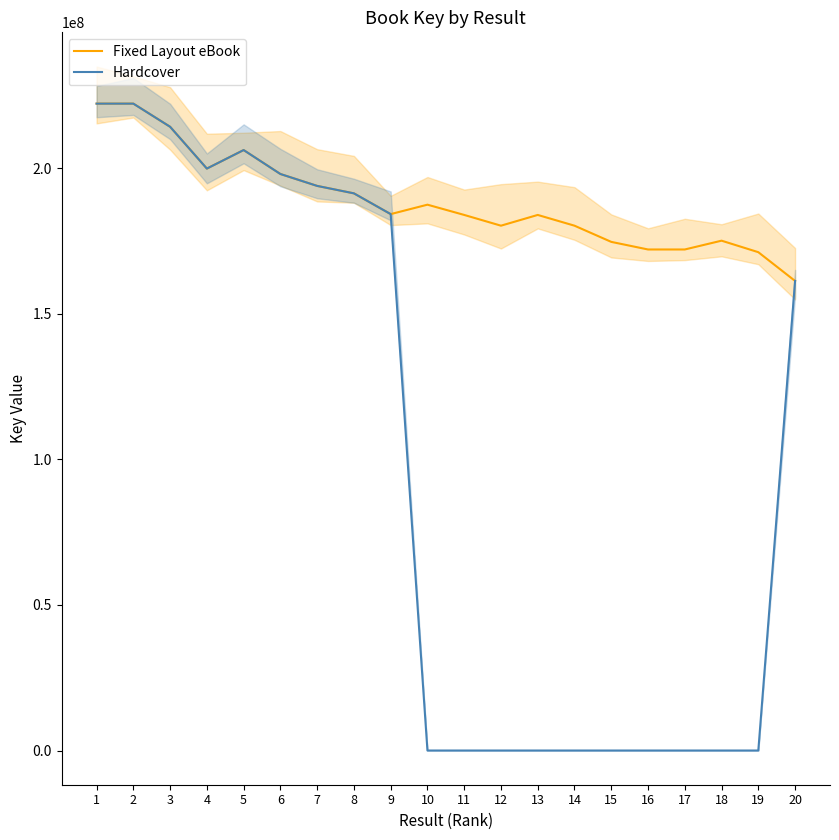

Between 10 and 16, which is larger?

10